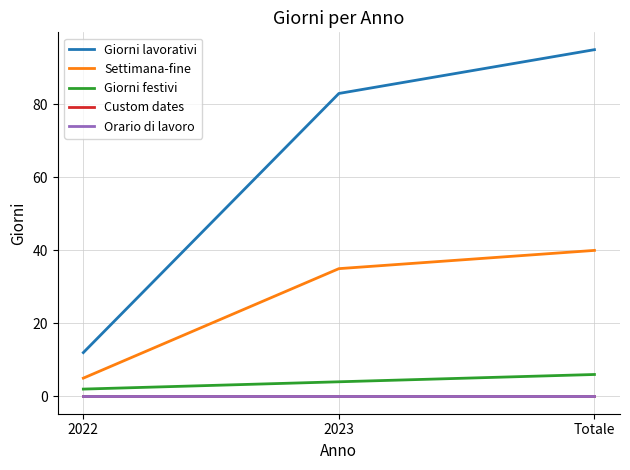

Is this an area chart (filled region under the line)?

No